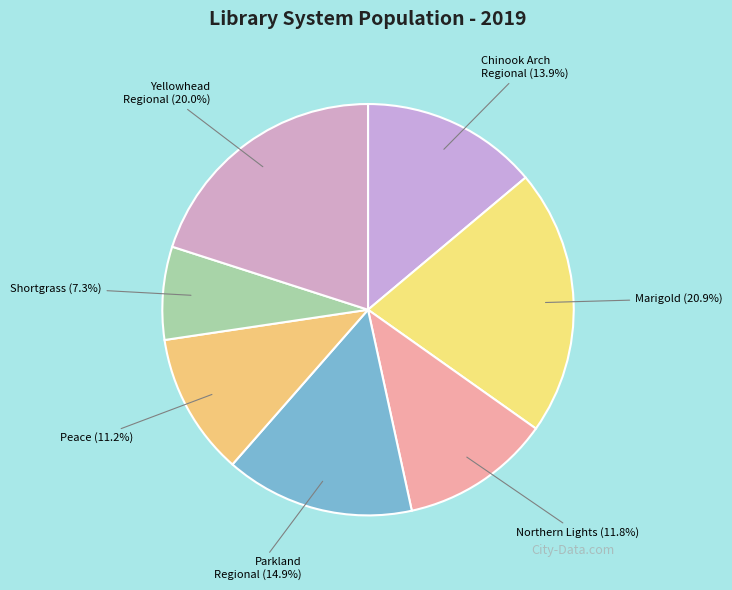

Does any single category account for the majority?

No